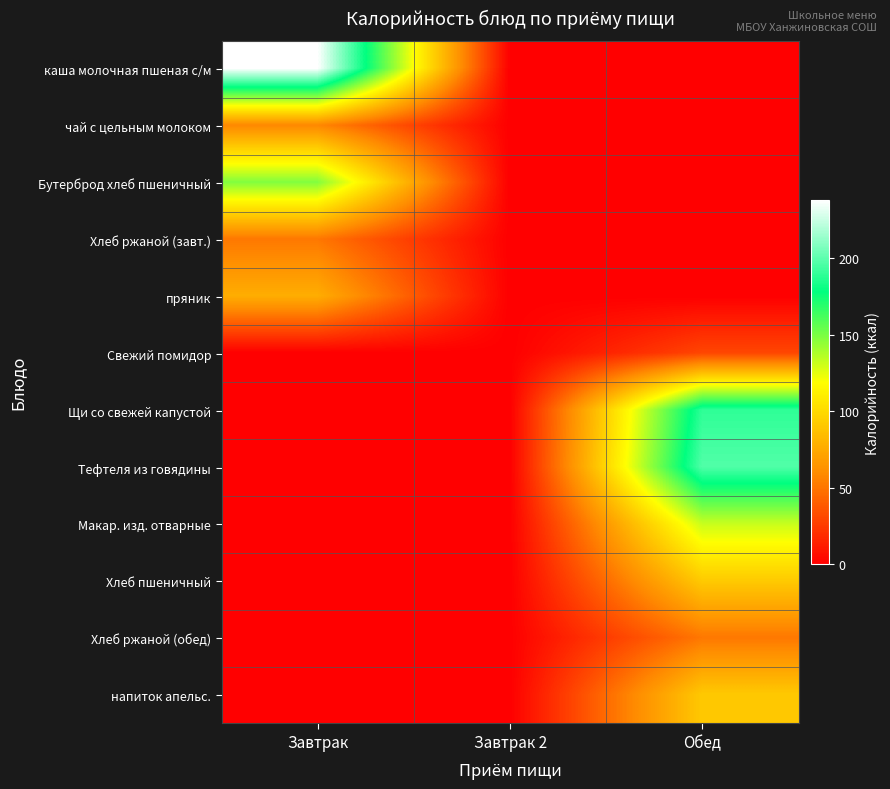

Between Завтрак 2 and Обед, which series saw the biggest shift?

Тефтеля из говядины